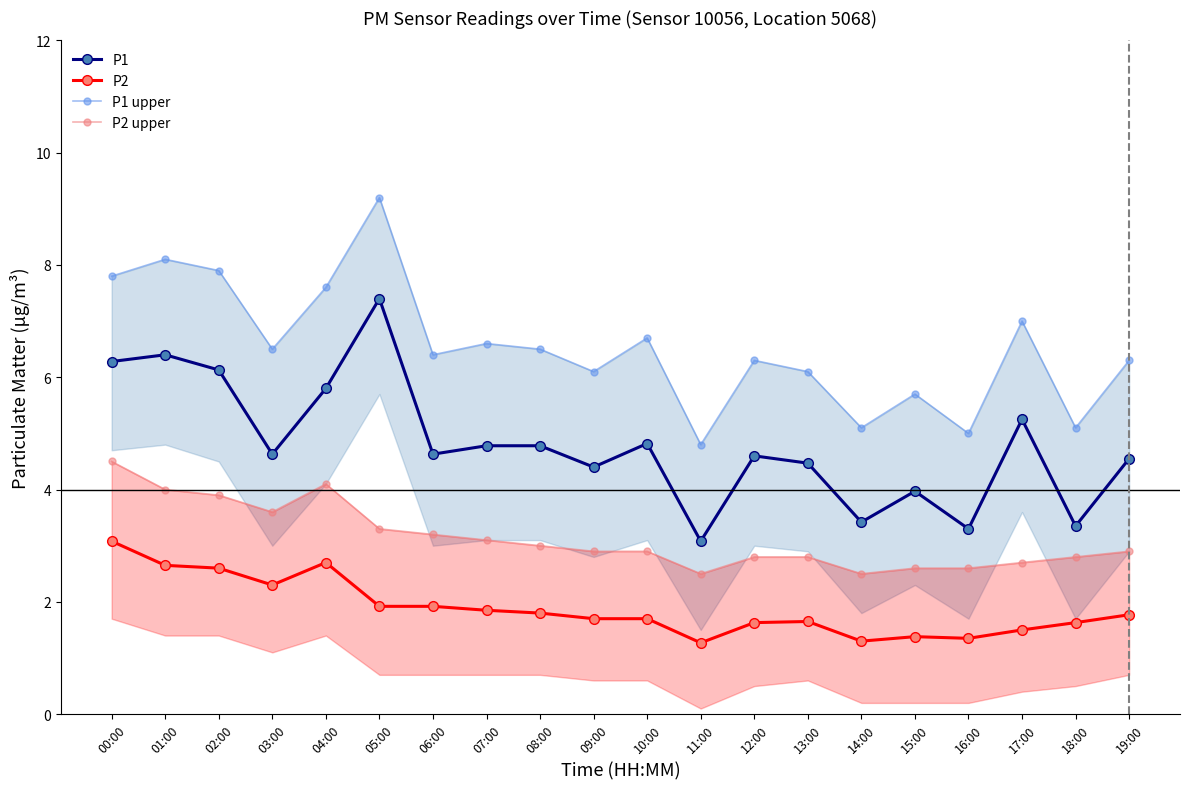

What is the label of the 8th point from the right?

12:00